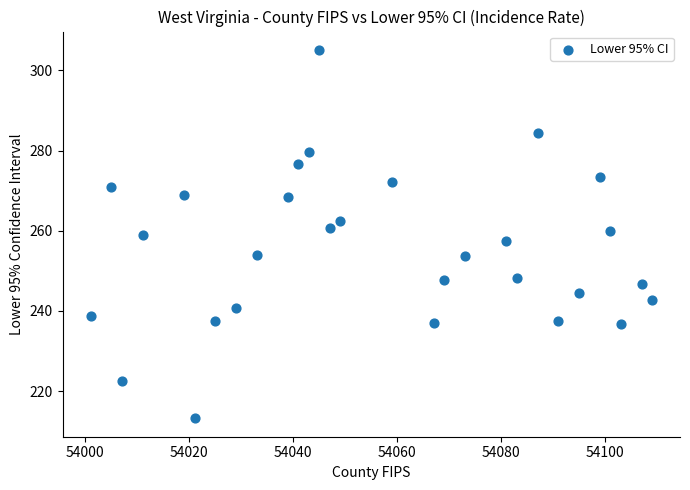

What is the range of Y values (max minus min)?

91.9